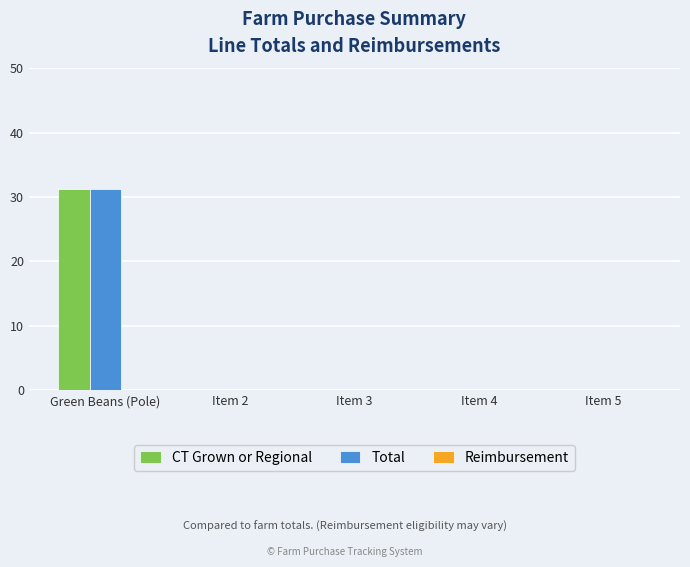

What is the greatest value displayed?

31.2